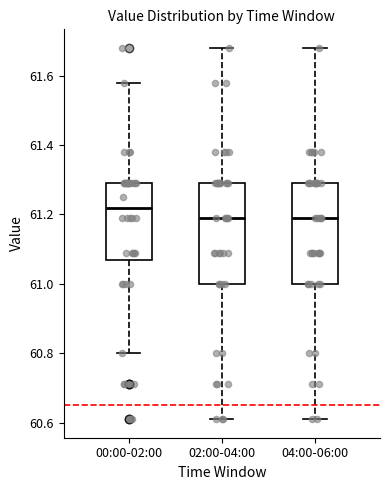

Where does the upper whisker of the box for 04:00-06:00 end on the y-axis? The values are not printed on the chart, so give them approximately, as read against the axis.

61.68